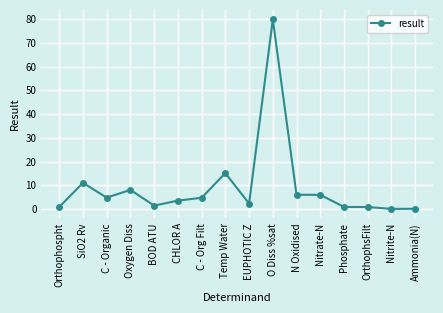

At which label is the value closest to 39?

Temp Water